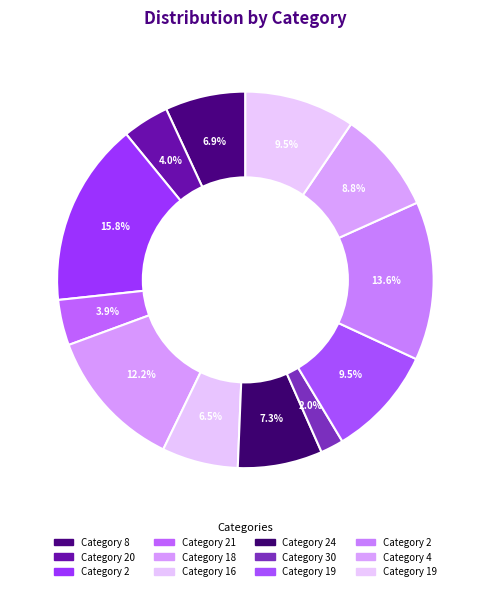

What is the largest slice in the pie chart?

2